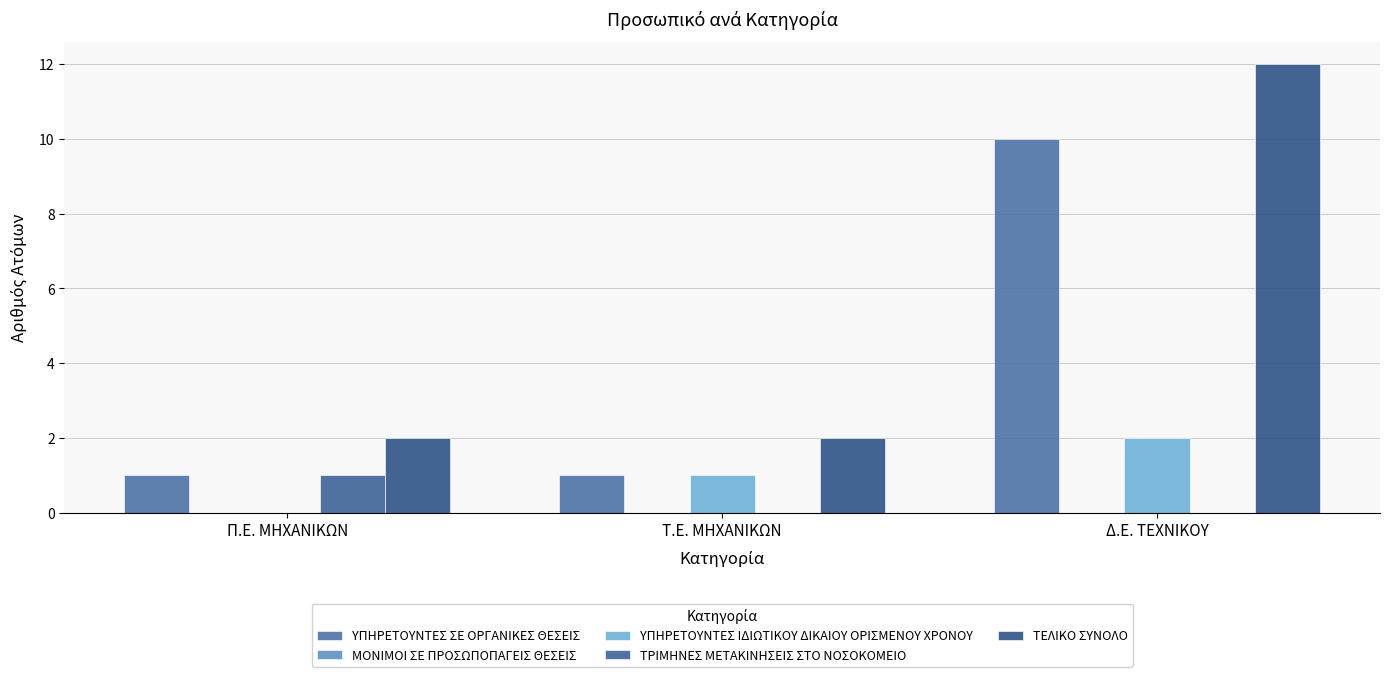

What is the approximate value of ΥΠΗΡΕΤΟΥΝΤΕΣ ΣΕ ΟΡΓΑΝΙΚΕΣ ΘΕΣΕΙΣ at Π.Ε. ΜΗΧΑΝΙΚΩΝ?

1